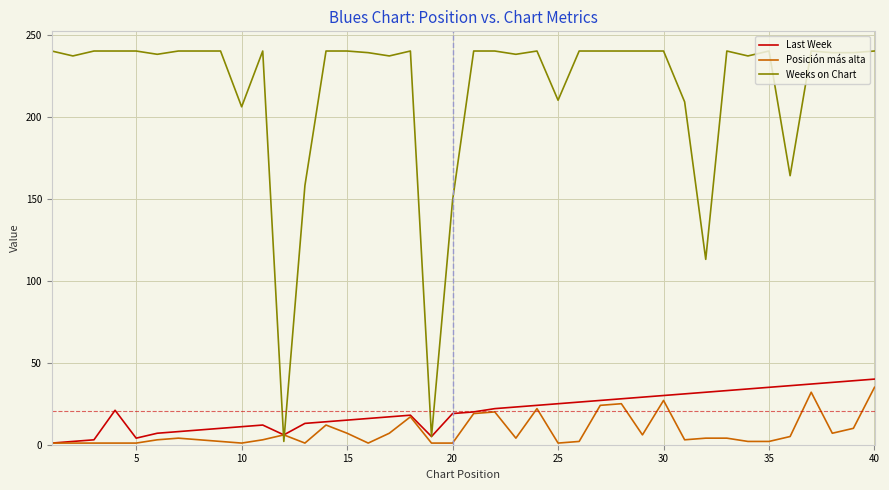

Which series has the widest spread of values?

Weeks on Chart